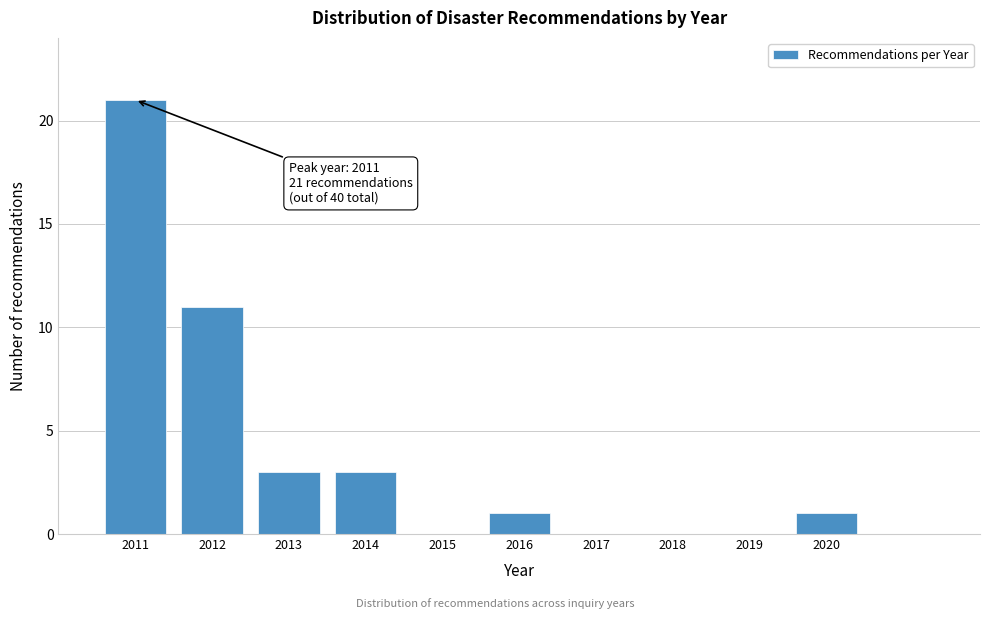

Reading right to left, list all the values displayed in this chart.

2020=1	2019=0	2018=0	2017=0	2016=1	2015=0	2014=3	2013=3	2012=11	2011=21